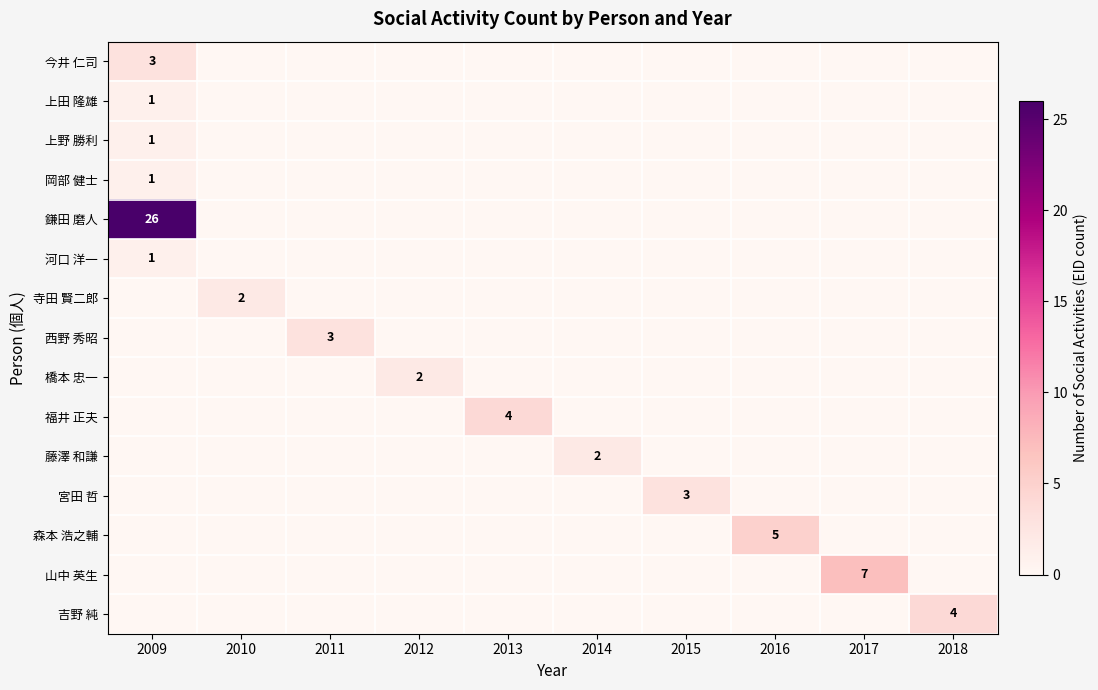

Count the number of categories in the chart.

10